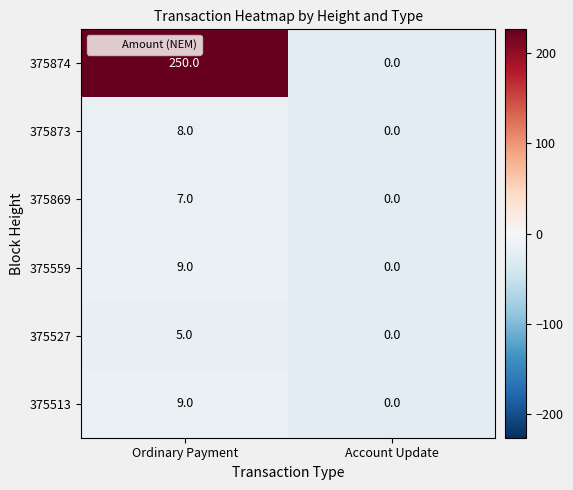

Is it true that 375874 equals 104 at Account Update?

False